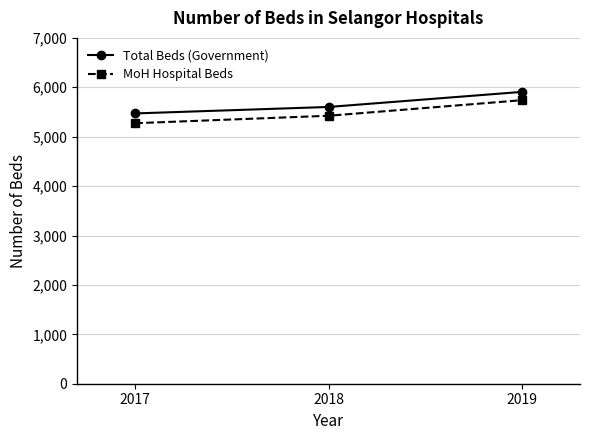

Reading left to right, list all the values displayed in this chart.

Total Beds (Government): 2017=5471	2018=5602	2019=5907
MoH Hospital Beds: 2017=5273	2018=5424	2019=5739